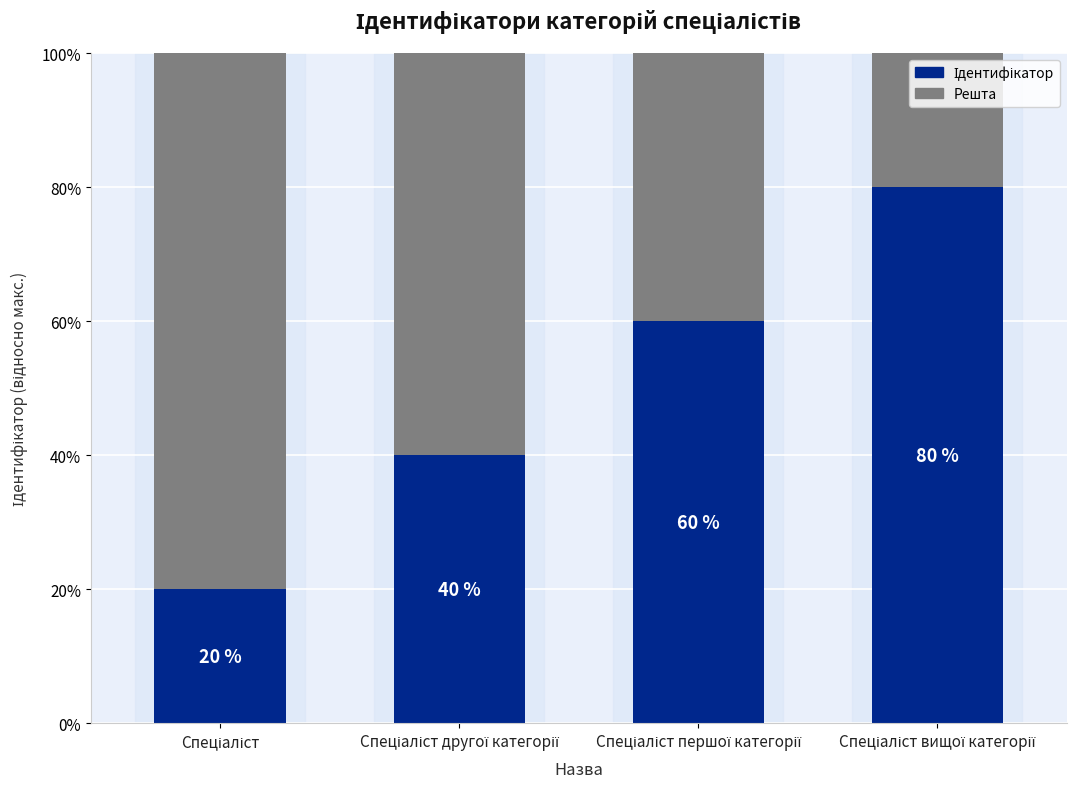

Does the chart contain any negative values?

No